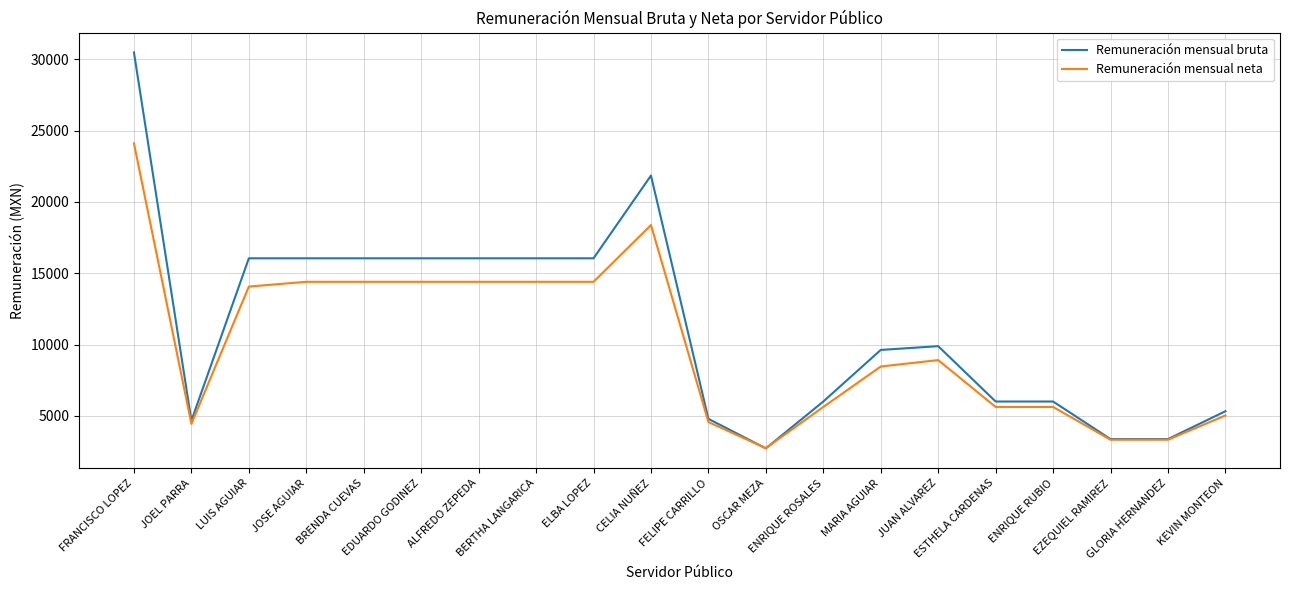

List the series in order of their peak value, lowest first.

Remuneración mensual neta, Remuneración mensual bruta